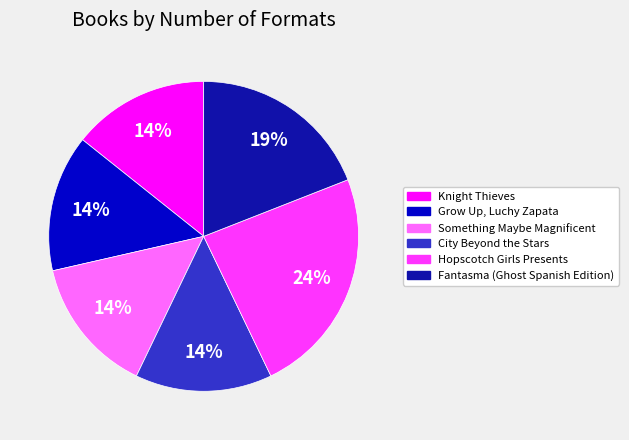

What percentage is the Grow Up, Luchy Zapata slice, to the nearest percent?

14%